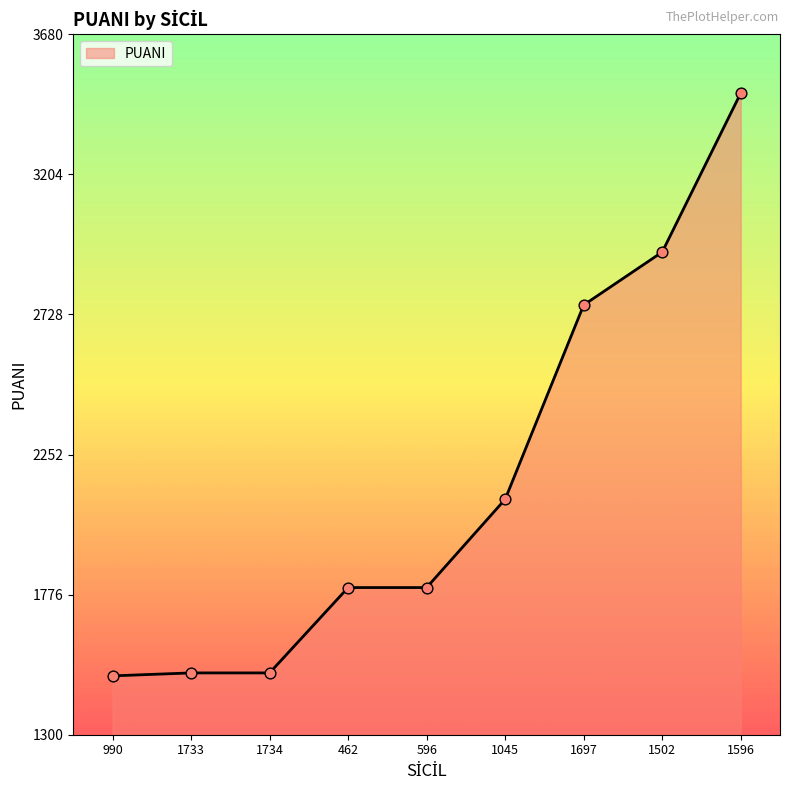

What is the change in value from 990 to 1733?

+10